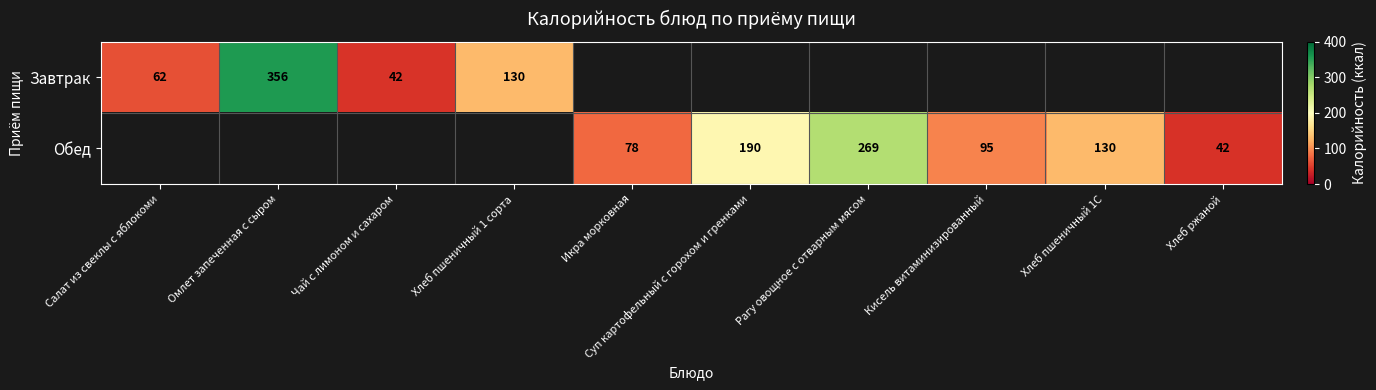

Is it true that Завтрак equals 42 at Чай с лимоном и сахаром?

True